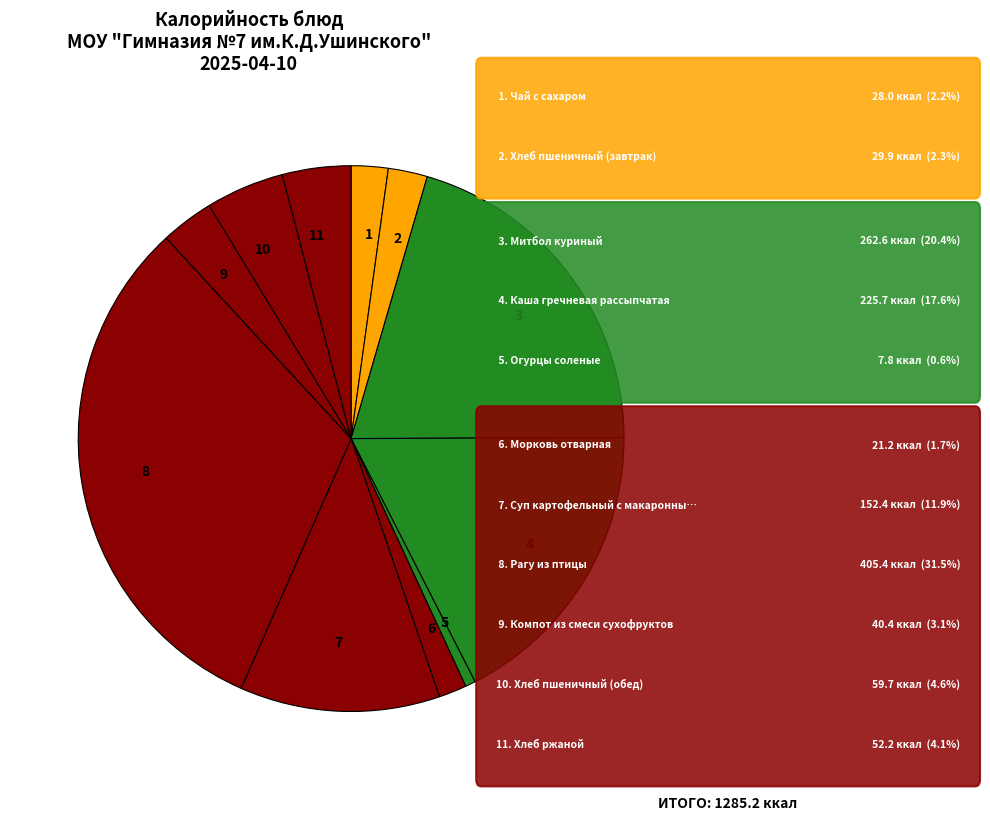

How many segments does this pie chart have?

11